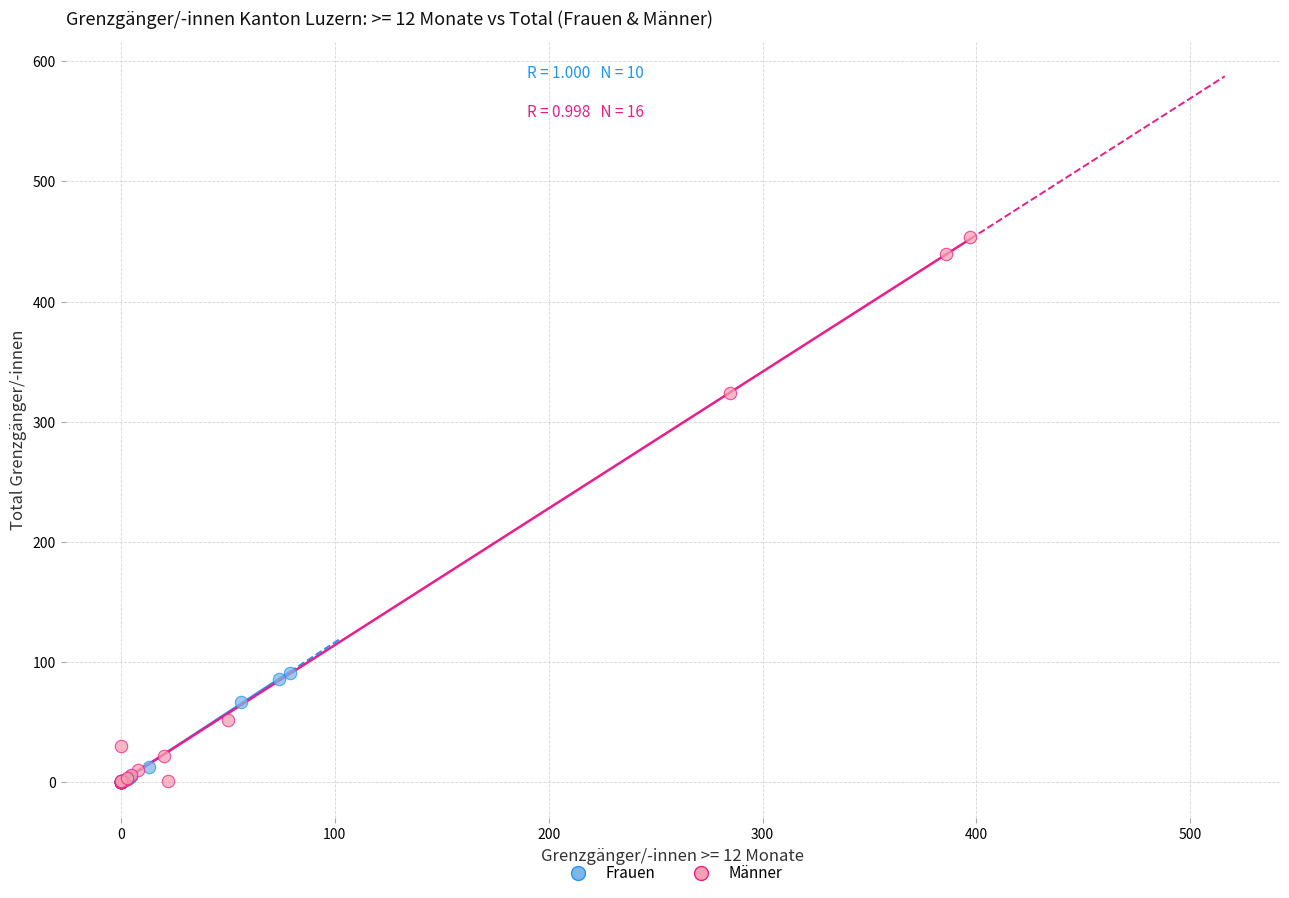

Which series contains the highest Y value?

Männer